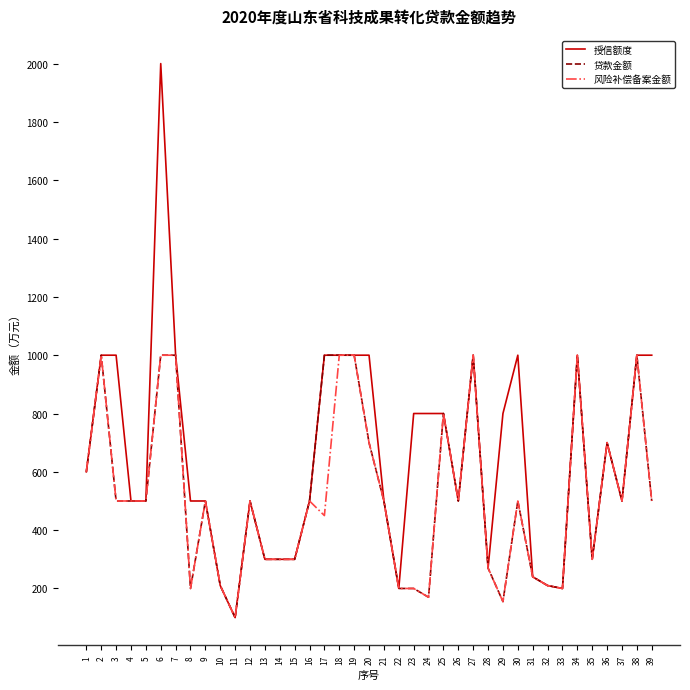

Reading left to right, what are all the values shown in this chart?

授信额度: 1=600	2=1000	3=1000	4=500	5=500	6=2000	7=1000	8=500	9=500	10=210	11=100	12=500	13=300	14=300	15=300	16=500	17=1000	18=1000	19=1000	20=1000	21=500	22=200	23=800	24=800	25=800	26=500	27=1000	28=270	29=800	30=1000	31=240	32=210	33=200	34=1000	35=300	36=700	37=500	38=1000	39=1000
贷款金额: 1=600	2=1000	3=500	4=500	5=500	6=1000	7=1000	8=200	9=500	10=210	11=100	12=500	13=300	14=300	15=300	16=500	17=1000	18=1000	19=1000	20=700	21=500	22=200	23=200	24=170	25=800	26=500	27=1000	28=270	29=155	30=500	31=240	32=210	33=200	34=1000	35=300	36=700	37=500	38=1000	39=500
风险补偿备案金额: 1=600	2=1000	3=500	4=500	5=500	6=1000	7=1000	8=200	9=500	10=210	11=100	12=500	13=300	14=300	15=300	16=500	17=450	18=1000	19=1000	20=700	21=500	22=200	23=200	24=170	25=800	26=500	27=1000	28=270	29=155	30=500	31=240	32=210	33=200	34=1000	35=300	36=700	37=500	38=1000	39=500